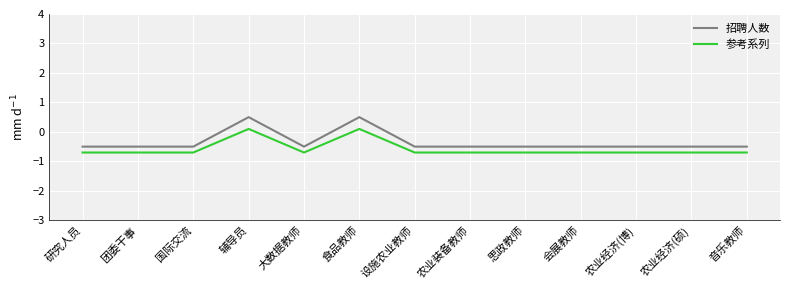

How many values in 参考系列 are above zero?

2